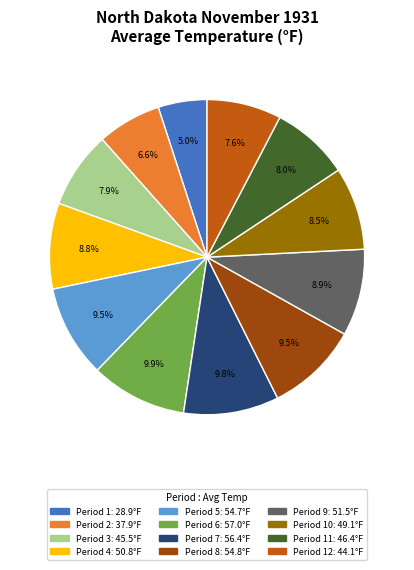

Is there any slice that represents more than half of the pie?

No